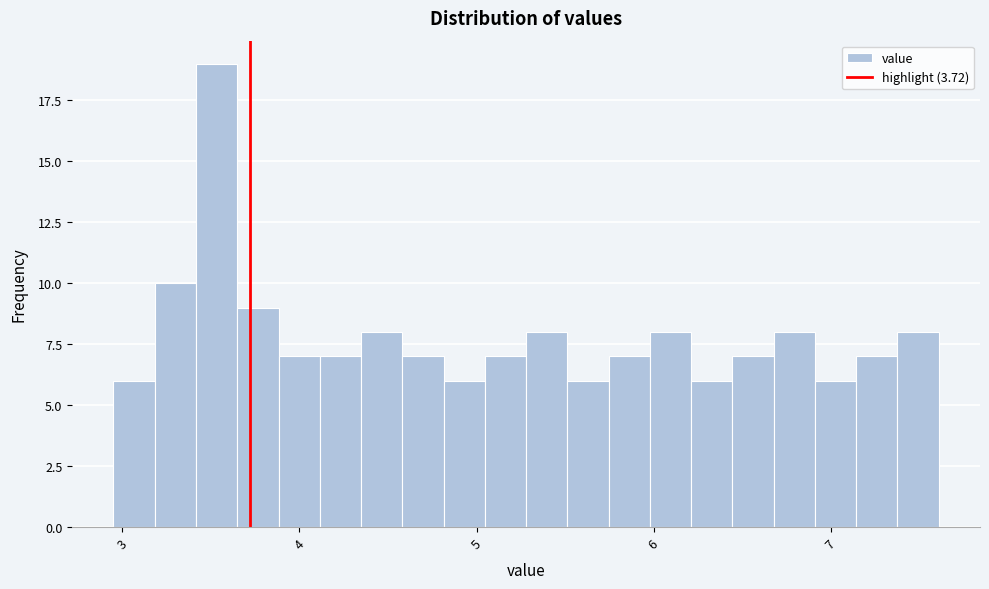

Around what value on the x-axis is the tallest bar? Give the approximate position of its centre, as read against the axis.

3.5